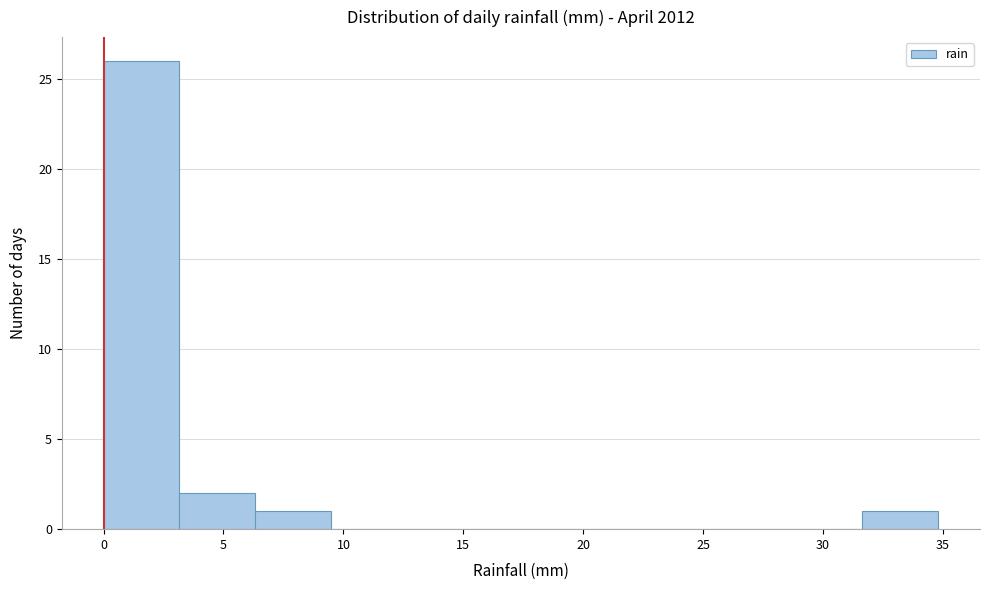

Over which range of the x-axis is the bar tallest?

0.0 to 3.0